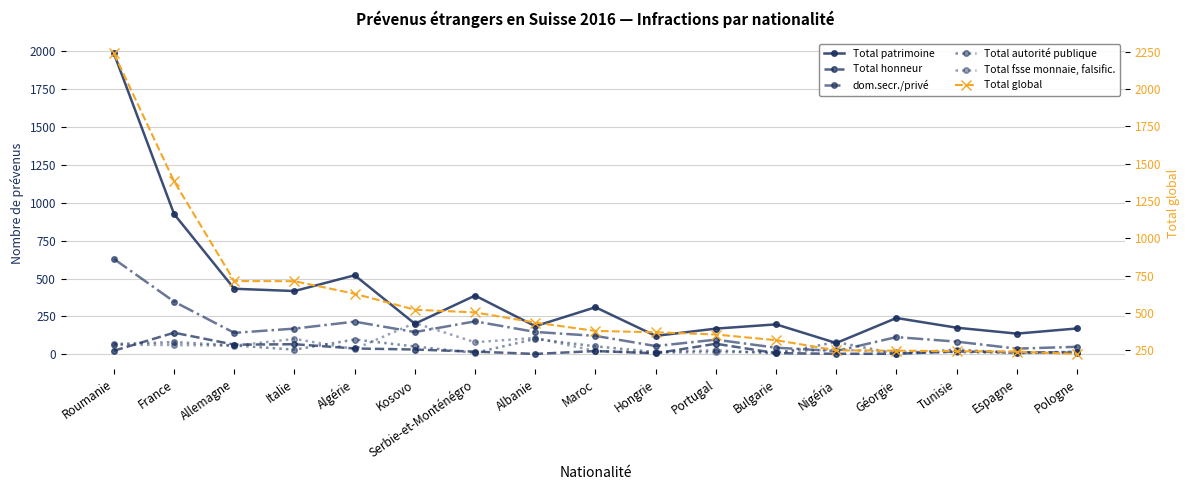

Reading left to right, transcribe all the data shown in this chart.

Total patrimoine: 1986	926	433	418	522	202	388	186	311	122	170	198	75	240	176	137	171
Total honneur: 24	143	64	67	39	32	18	3	22	7	70	8	4	4	19	15	10
dom.secr./privé: 630	348	142	170	216	147	218	148	122	55	97	44	22	114	84	38	50
Total autorité publique: 68	81	59	31	98	52	10	102	53	15	27	6	81	4	32	8	18
Total fsse monnaie, falsific.: 64	62	57	102	35	207	80	109	22	12	14	17	32	15	15	9	17
Total global: 2238	1381	713	712	628	521	503	435	379	370	355	317	249	247	243	240	225